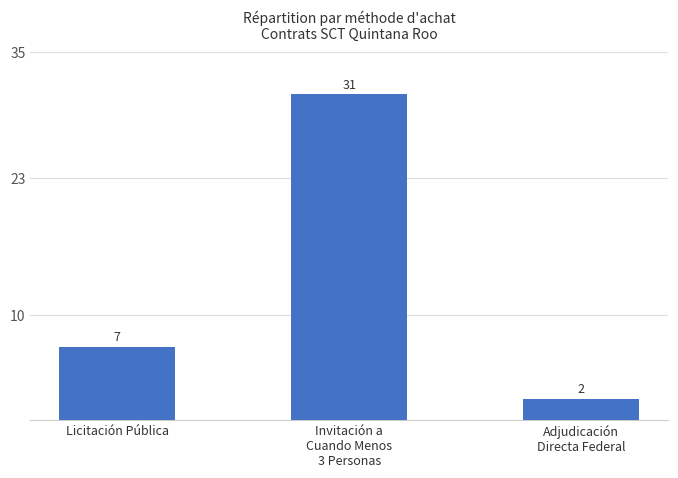

Count the values in the range 2 to 31.

3